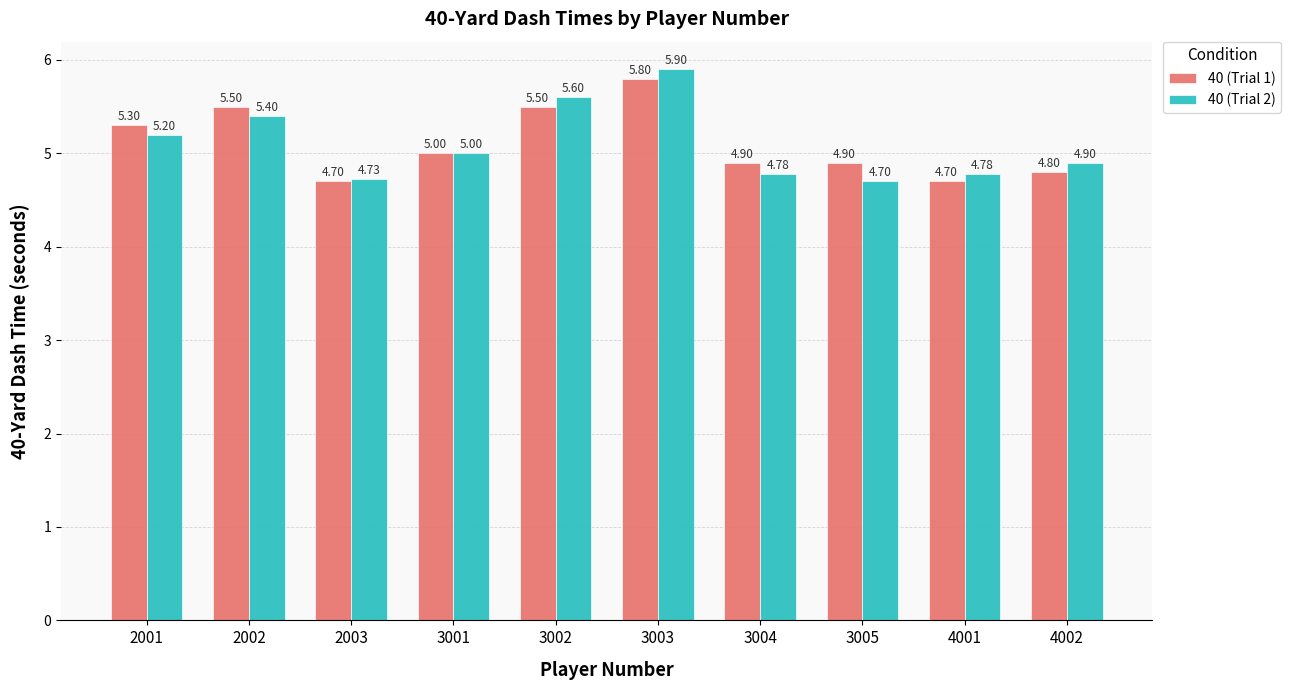

Reading right to left, extract all data points from this chart.

40 (Trial 1): 4002=4.8	4001=4.7	3005=4.9	3004=4.9	3003=5.8	3002=5.5	3001=5.0	2003=4.7	2002=5.5	2001=5.3
40 (Trial 2): 4002=4.9	4001=4.8	3005=4.7	3004=4.8	3003=5.9	3002=5.6	3001=5.0	2003=4.7	2002=5.4	2001=5.2